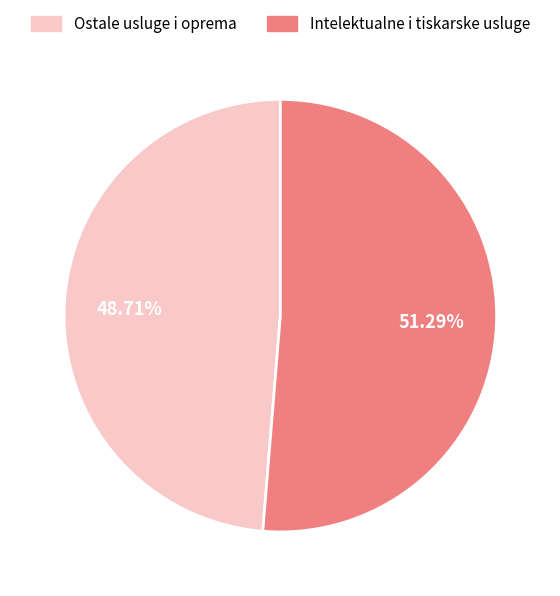

How many segments does this pie chart have?

2